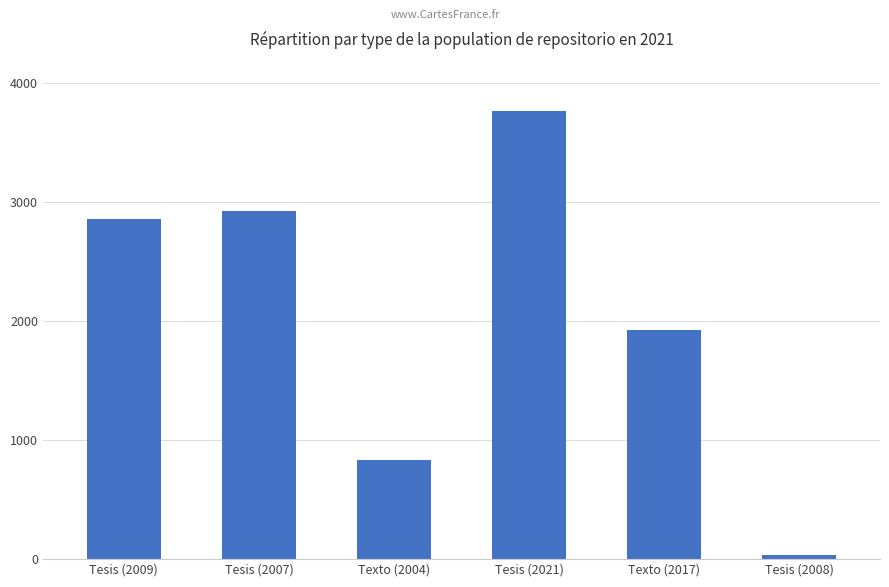

Reading left to right, what are all the values shown in this chart?

2853	2922	832	3762	1922	37